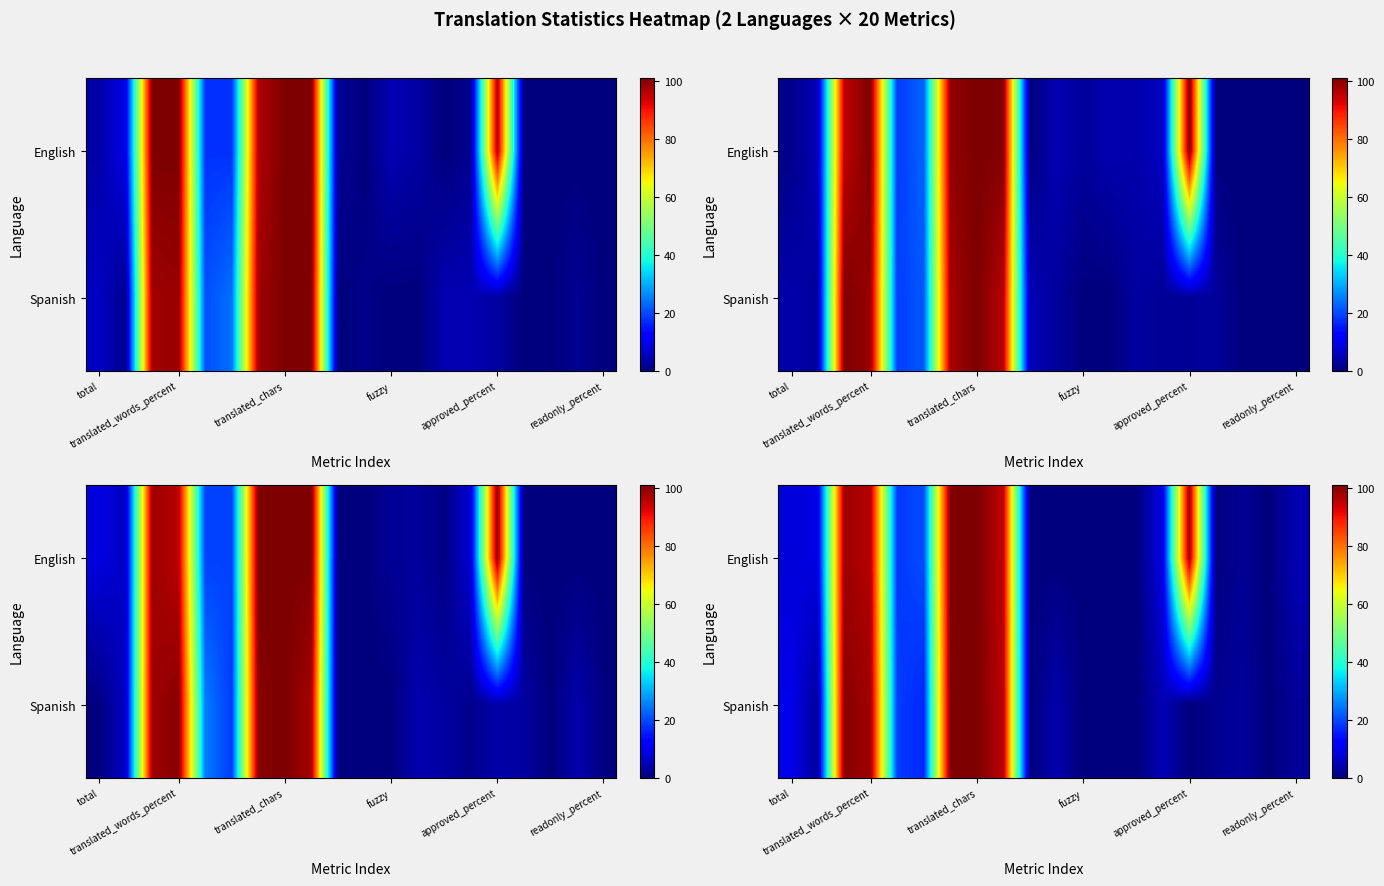

Which series has the largest total across all categories?

English